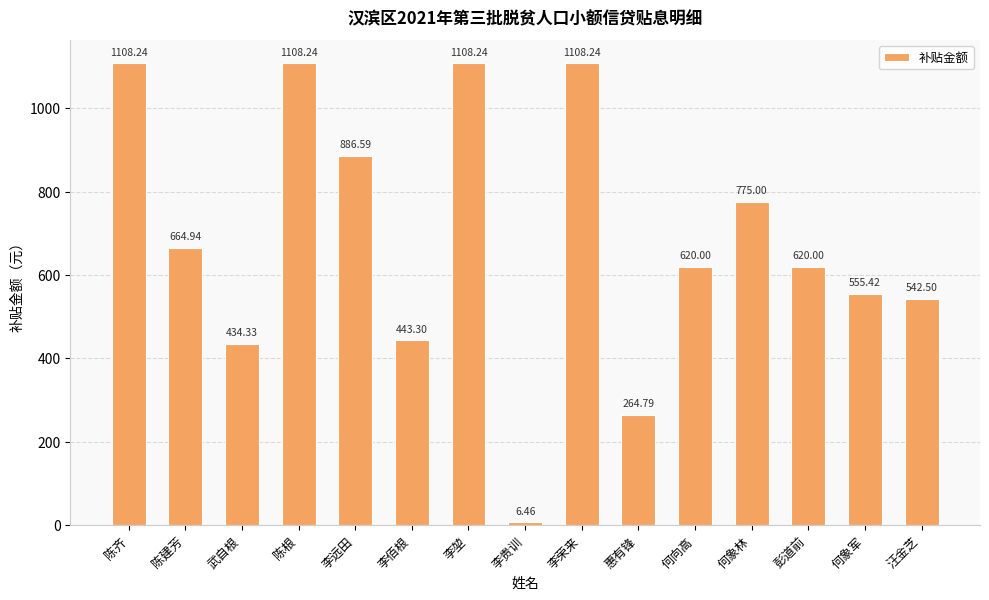

Count the number of data series in this chart.

1